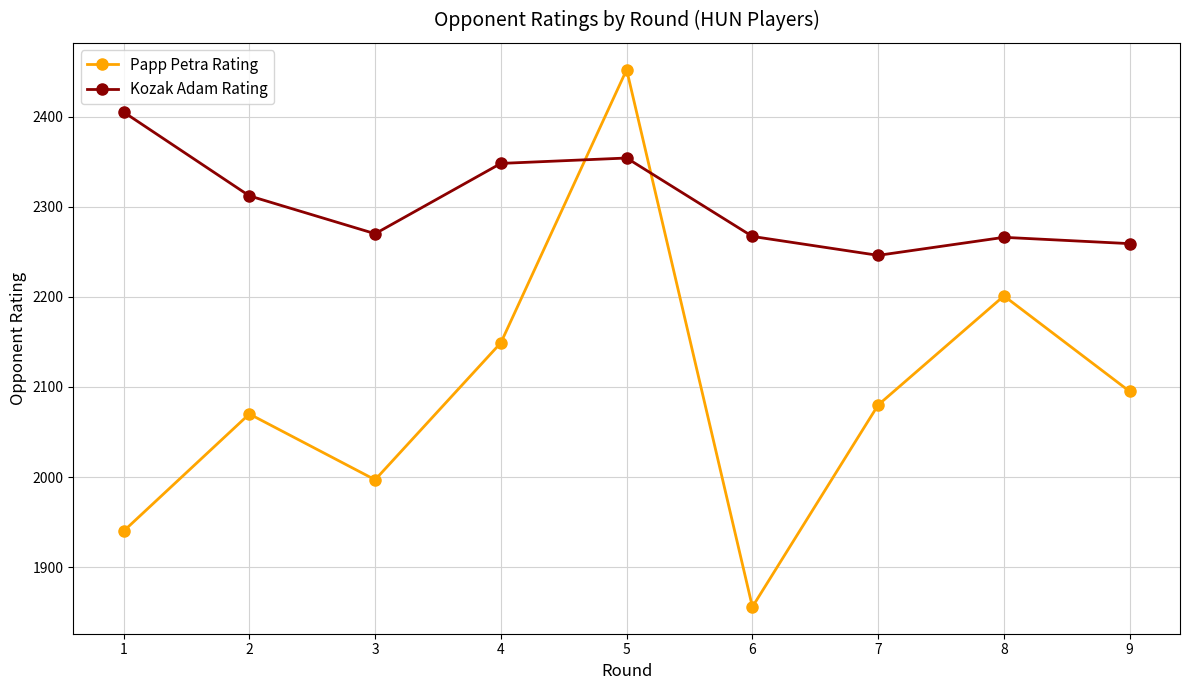

At which category does Kozak Adam Rating reach its first local valley?

3